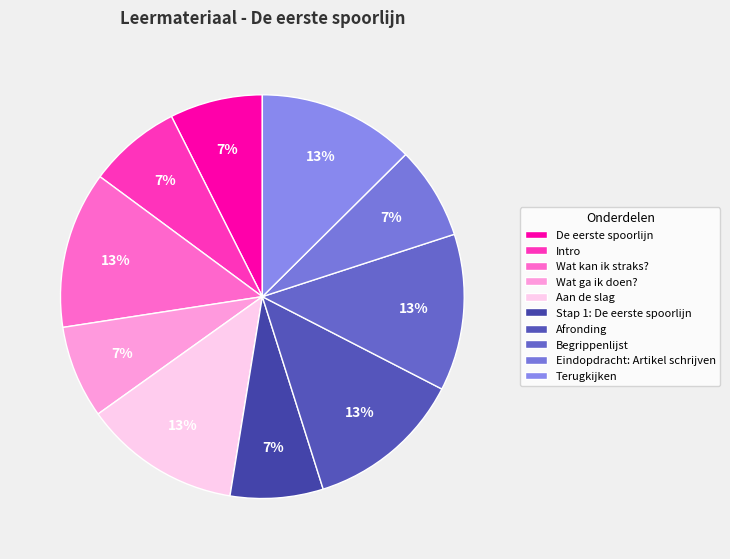

To the nearest percent, what is the combined percentage of Begrippenlijst and Intro?

20%